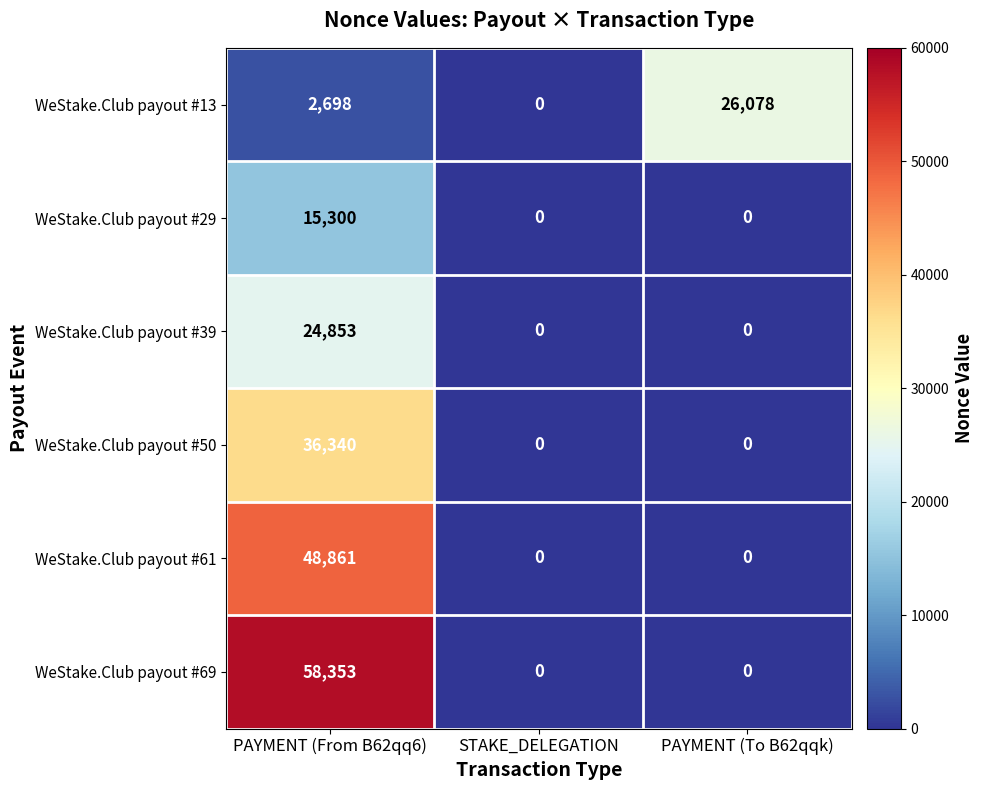

What is the sum of all WeStake.Club payout #13 values?

28776